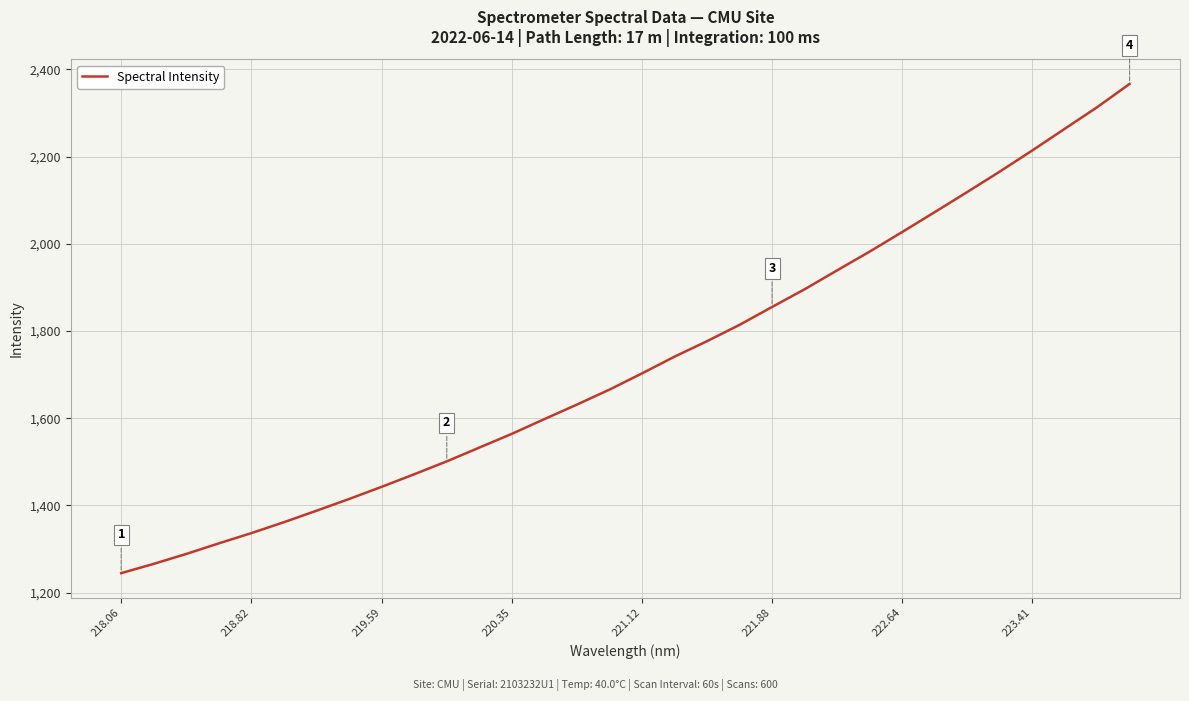

What is the smallest value displayed?

1244.5